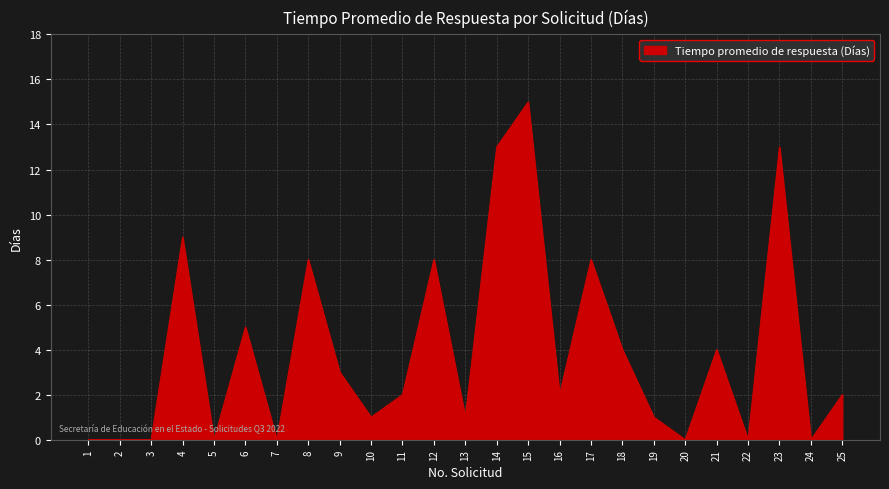

What is the difference between the maximum and minimum values?

15